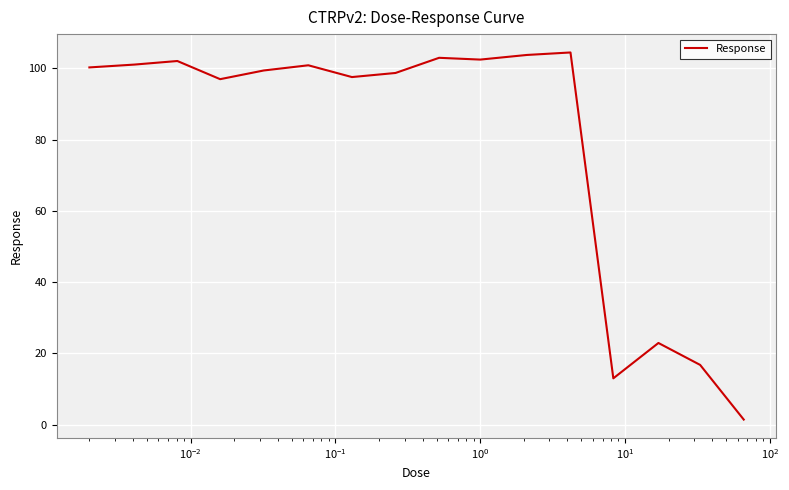

What is the sum of all values?

1265.0